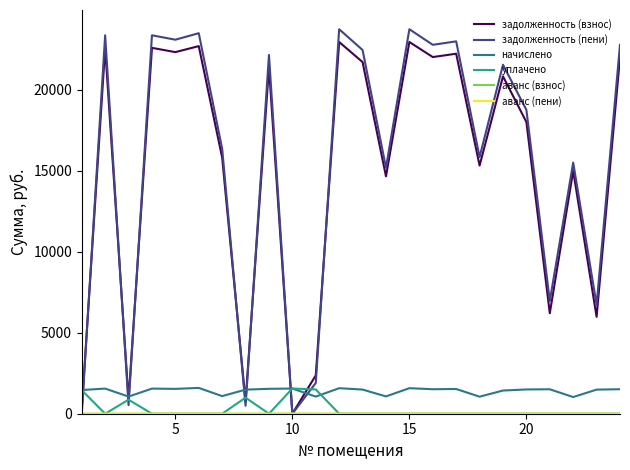

How many interior local valleys does the задолженность (взнос) series have?

9